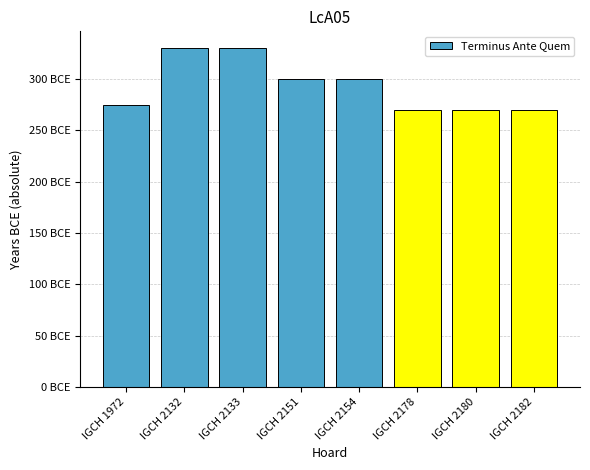

Where does the data first go above 300?

IGCH 2132